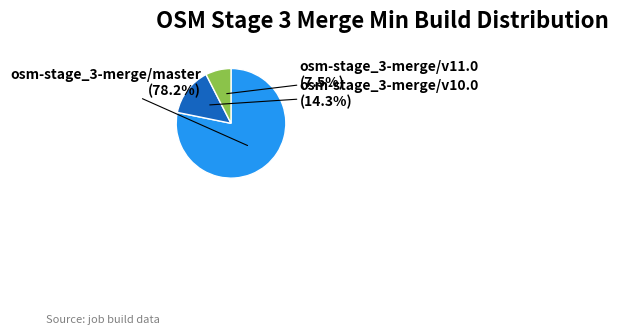

Is there any slice that represents more than half of the pie?

Yes